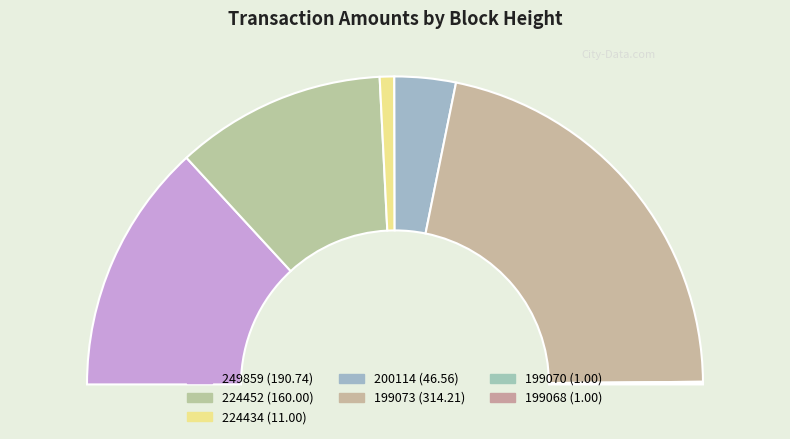

To the nearest percent, what portion does 199073 represent?

43%